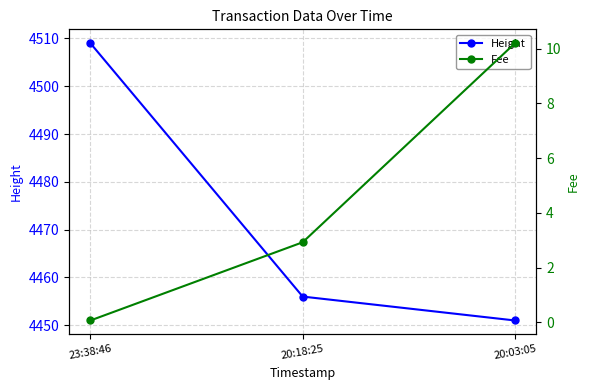

What is the sum of the Fee values at 20:03:05 and 20:18:25?

13.1